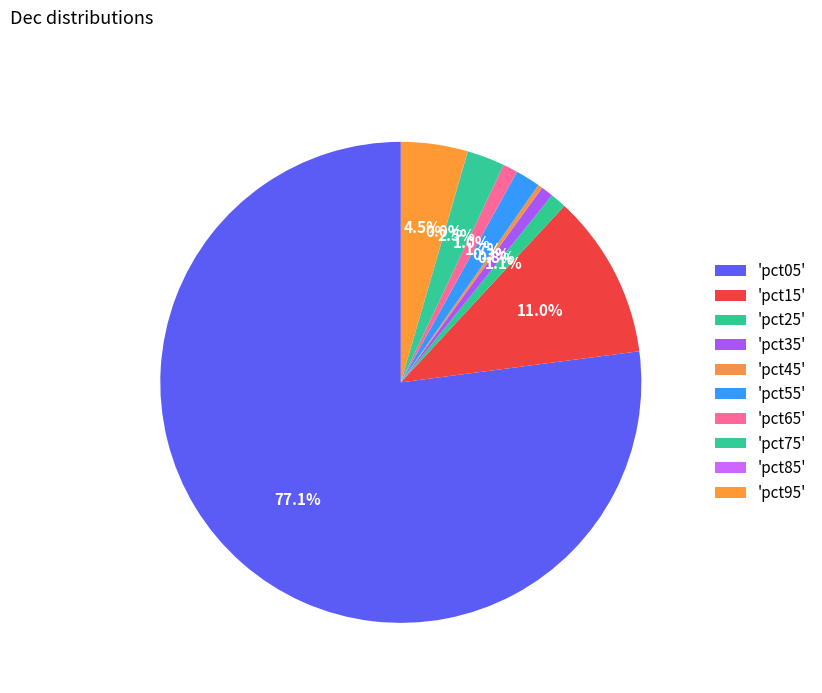

To the nearest percent, what is the average slice percentage?

10%